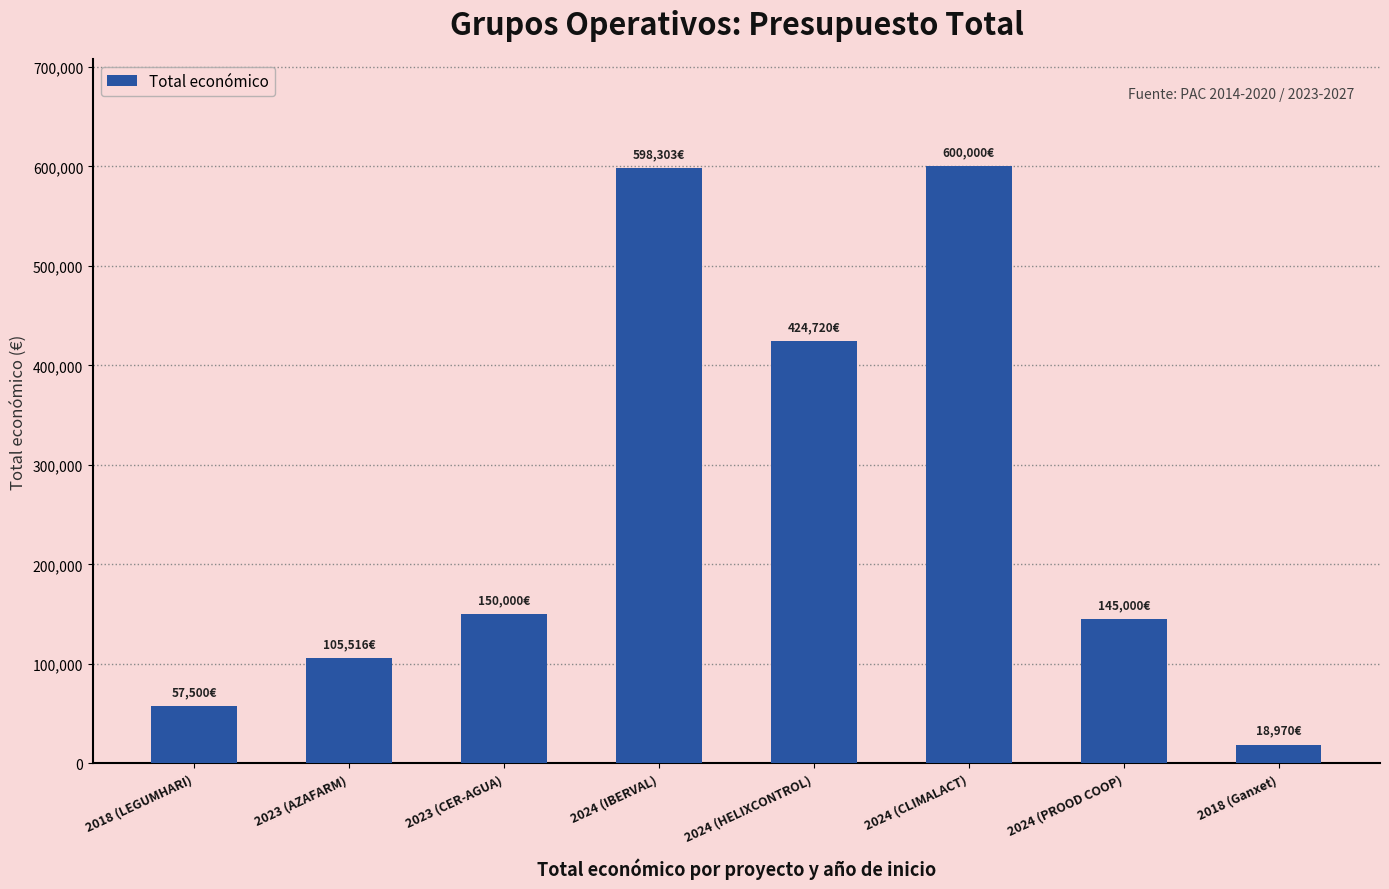

What is the difference between the values at 2018 (Ganxet) and 2024 (CLIMALACT)?

581030